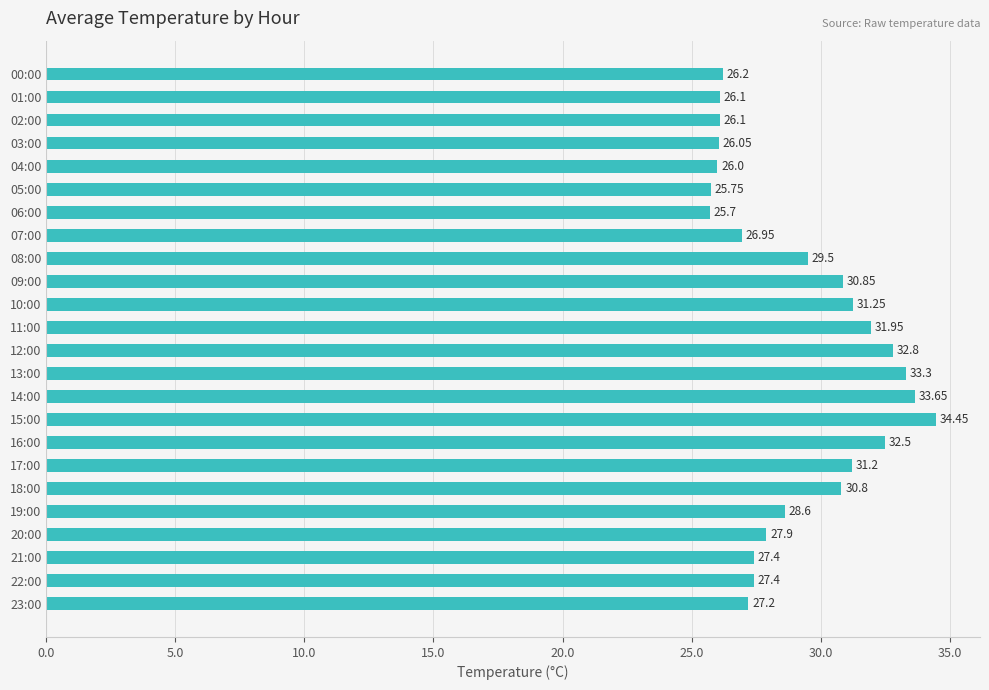

How many data points are less than 28?

12